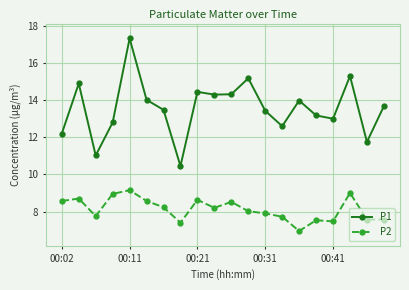

What is the value of the P1 point at the 5th from the left?

17.3